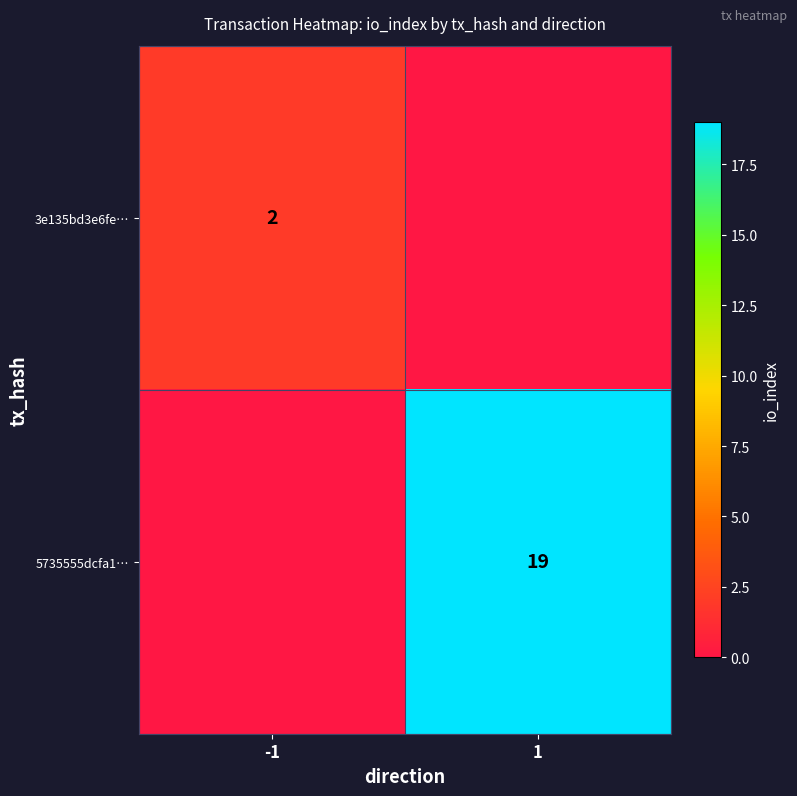

How many distinct data groups are displayed?

2